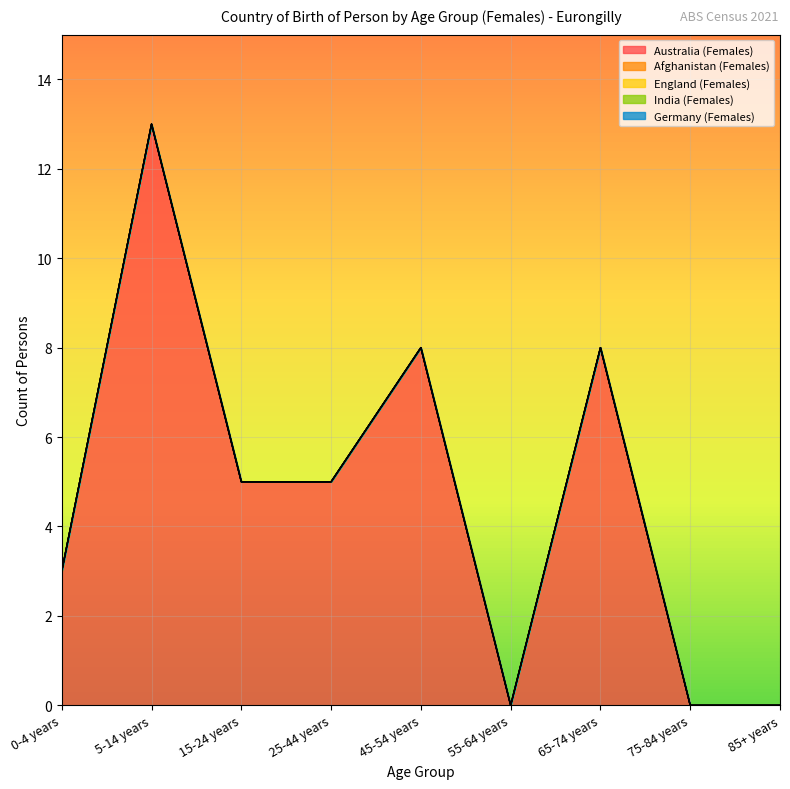

How many data points does each series have?

9